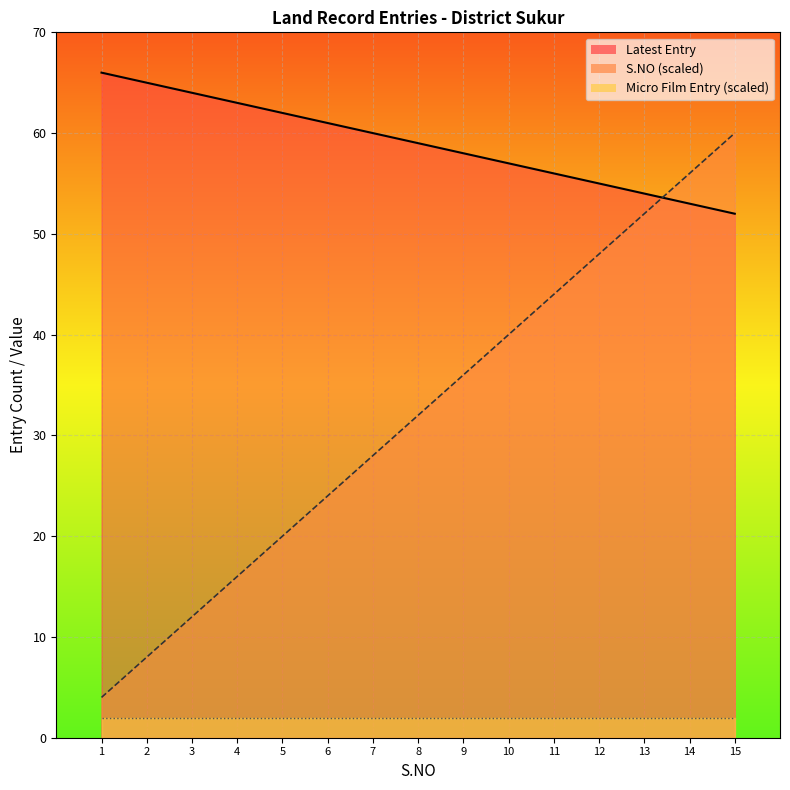

Between 11 and 2, which is larger?

2